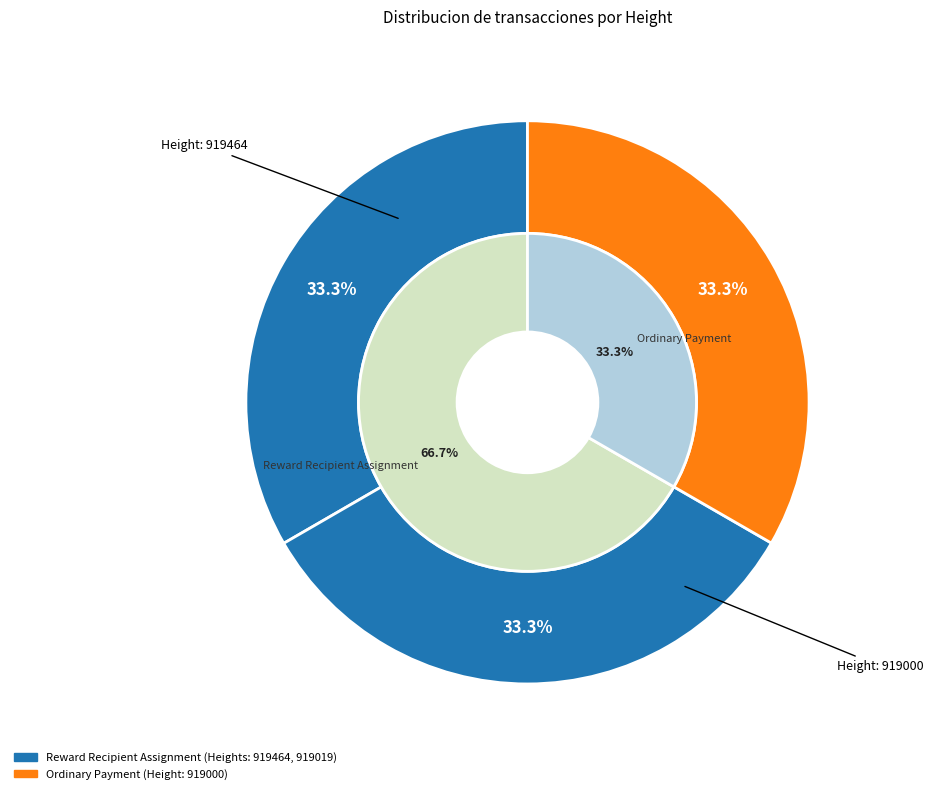

Which category has the smallest portion of the pie?

919000